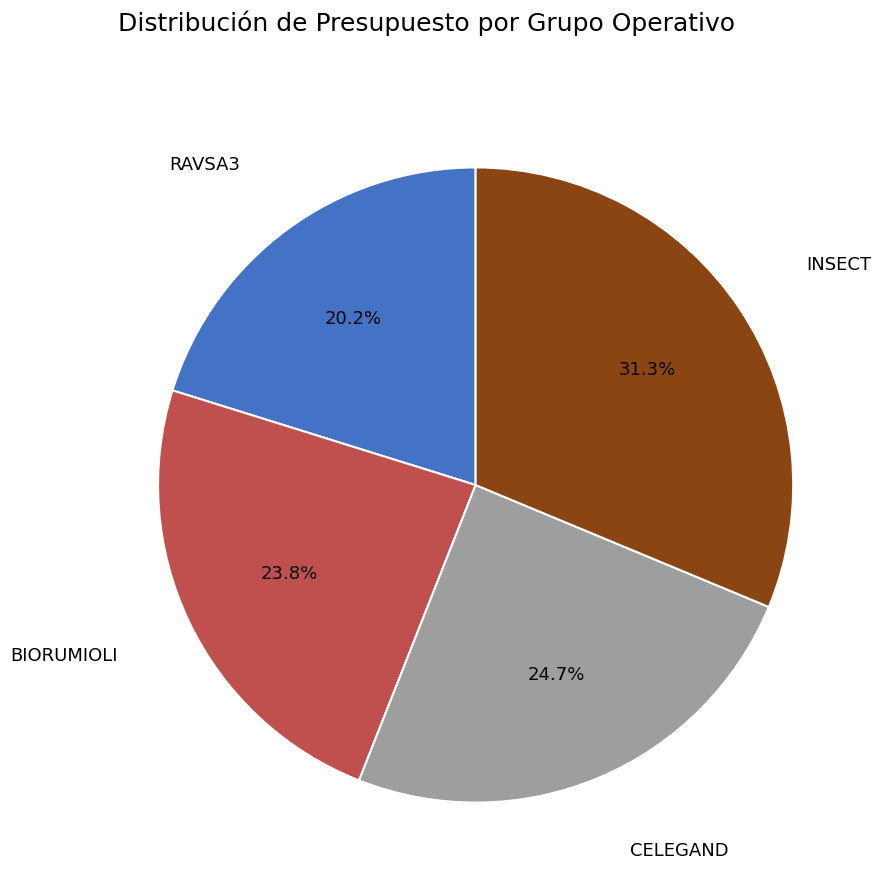

How many segments does this pie chart have?

4